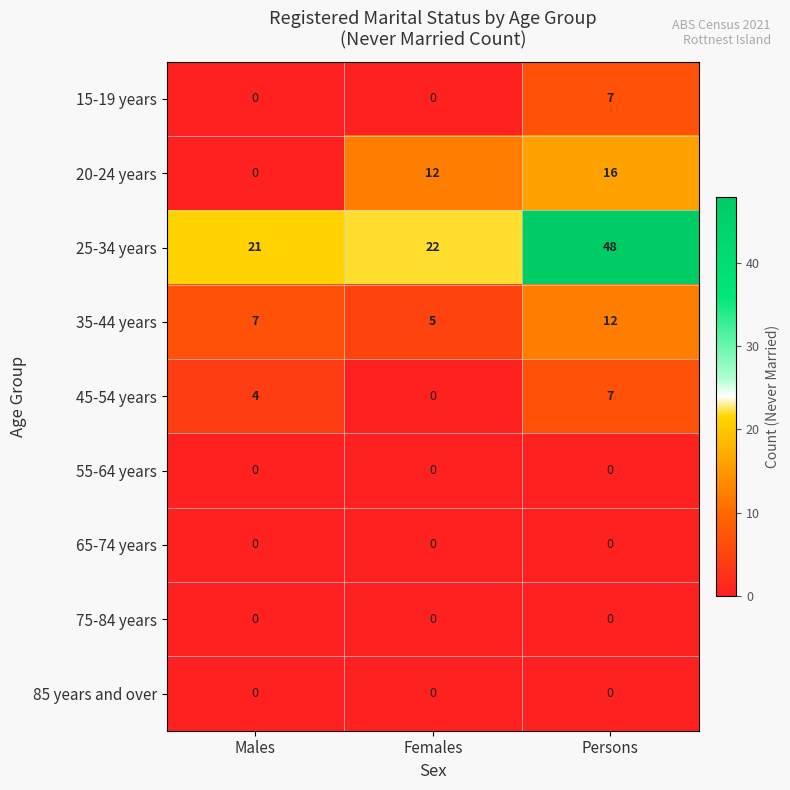

Count the 35-44 years values in the range 5 to 12.

3